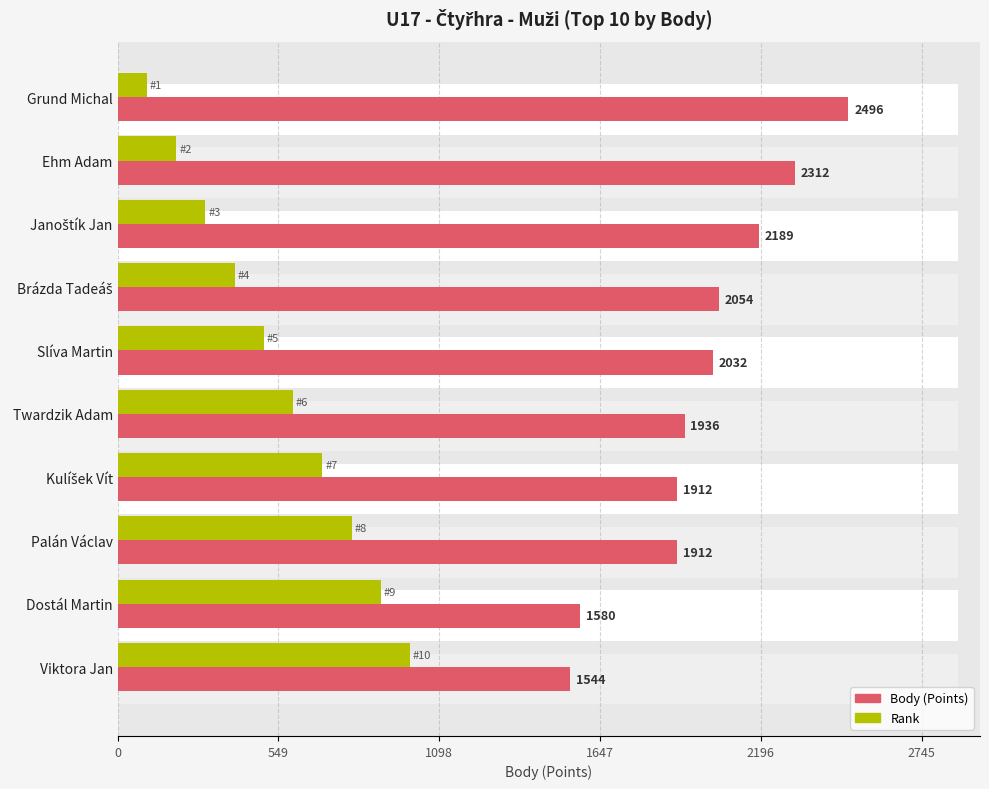

What is the difference between the maximum and minimum values in the Rank (scaled) series?

898.6